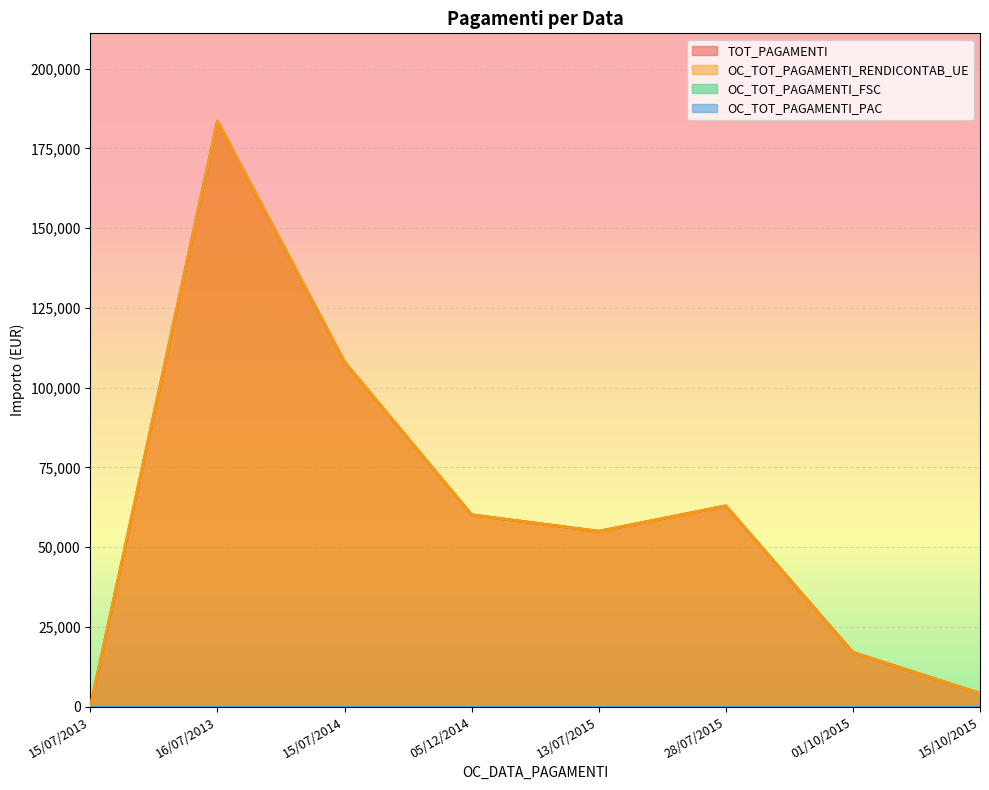

Count the number of categories in the chart.

8